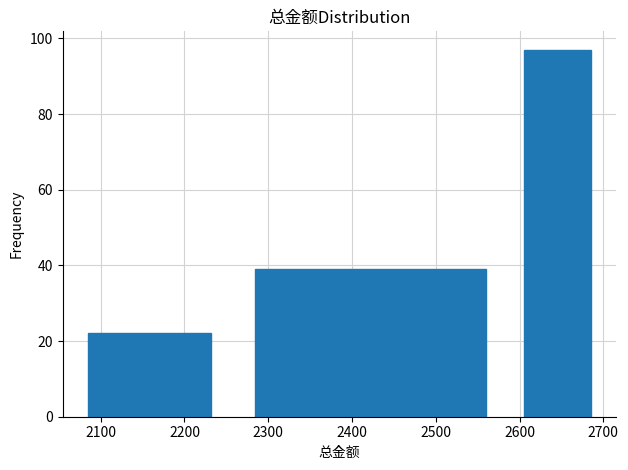

Reading left to right, transcribe this chart: for each bar, give the range it covers on the x-axis and its height. Neither the bar edges nor the heights are printed on the chart, so give them approximately, as read against the axes.

2066 to 2250: 22
2250 to 2595: 40
2595 to 2695: 98